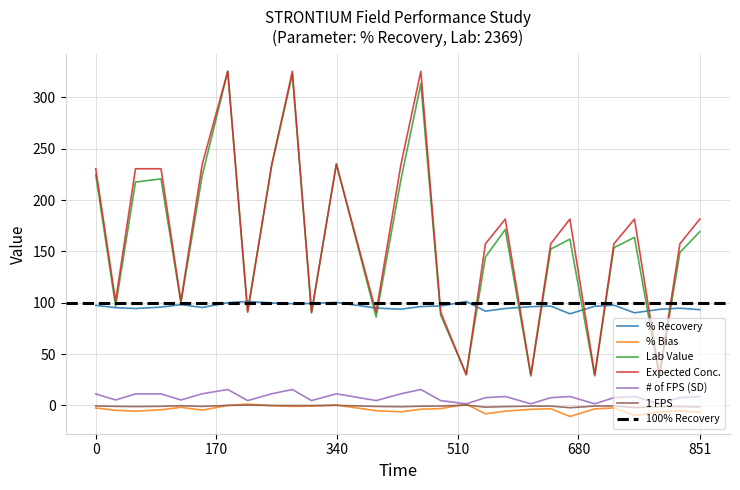

True or false: Expected Conc. and # of FPS (SD) intersect in this chart.

False